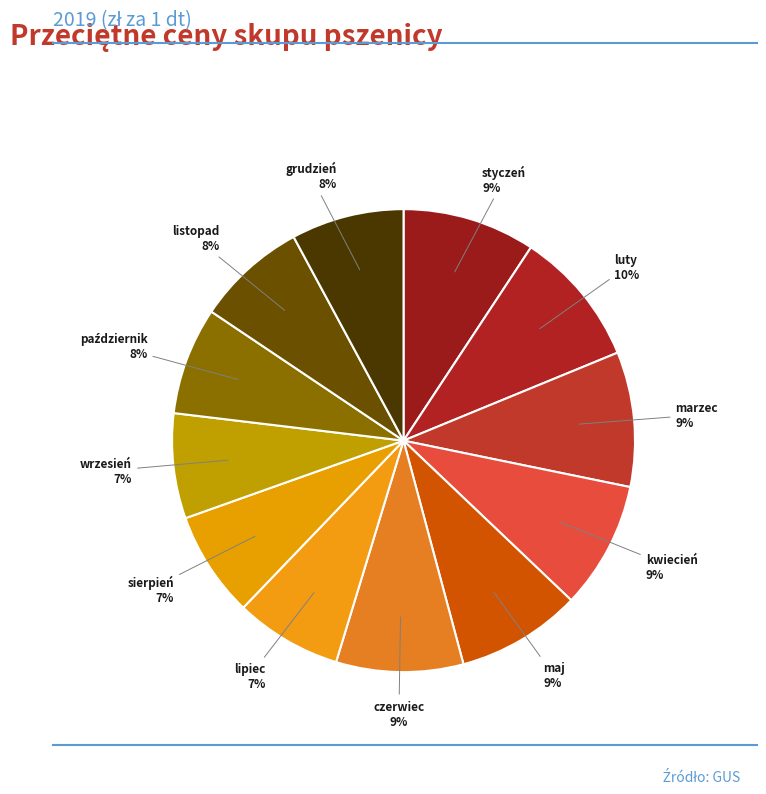

How many slices are in this pie chart?

12